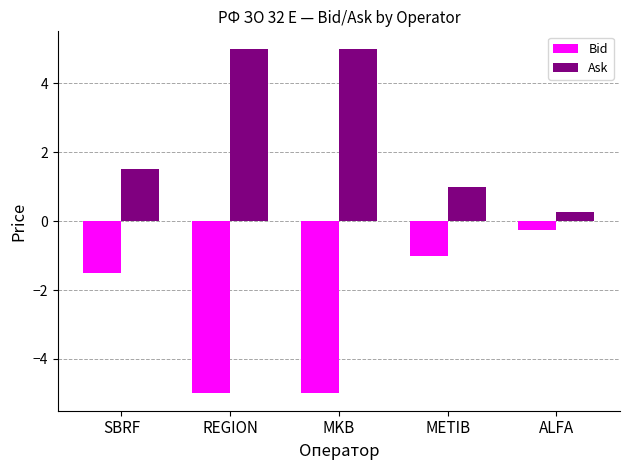

At SBRF, list the series in order from smallest to largest.

Bid, Ask